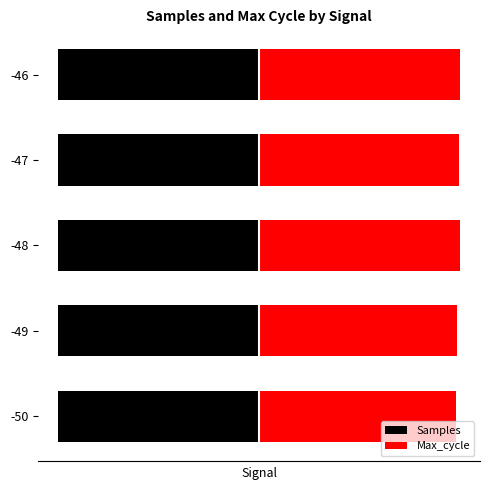

True or false: Samples has a value of -65.5 at -47.

False